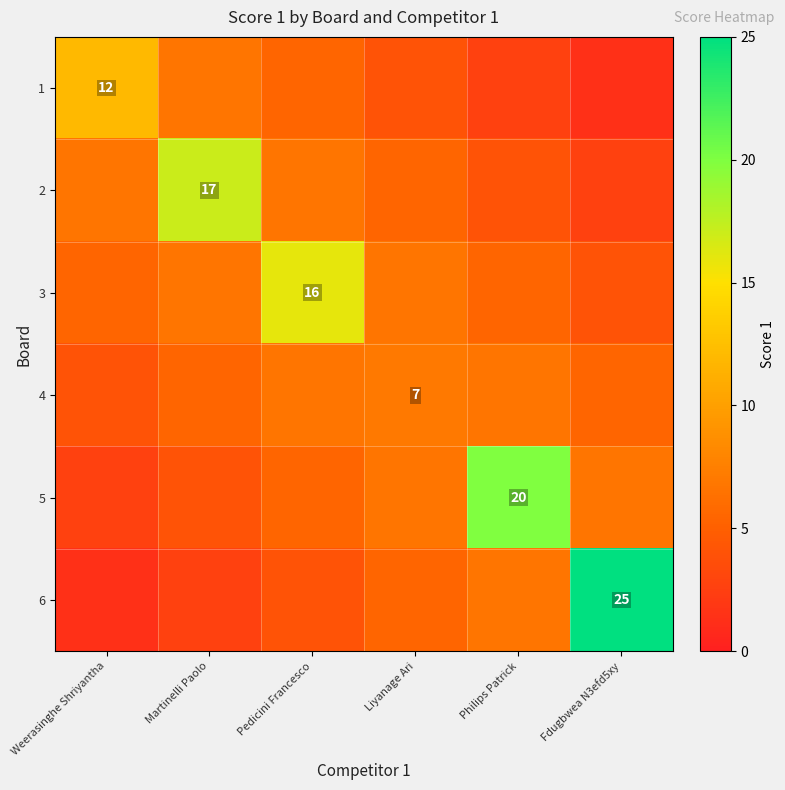

Between Weerasinghe Shriyantha and Philips Patrick, which series saw the biggest shift?

5